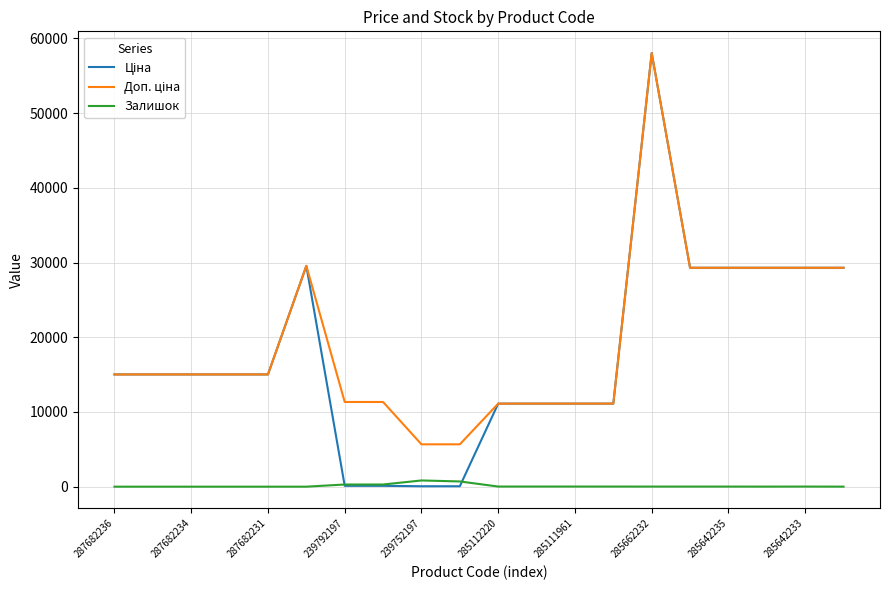

What is the maximum value shown in the chart?

58037.0